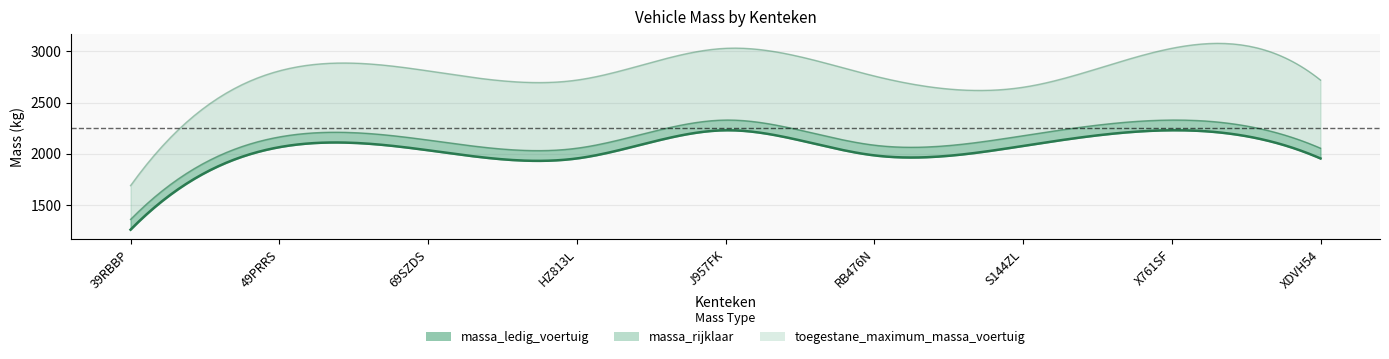

List the series in order of their peak value, lowest first.

massa_ledig_voertuig, massa_rijklaar, toegestane_maximum_massa_voertuig